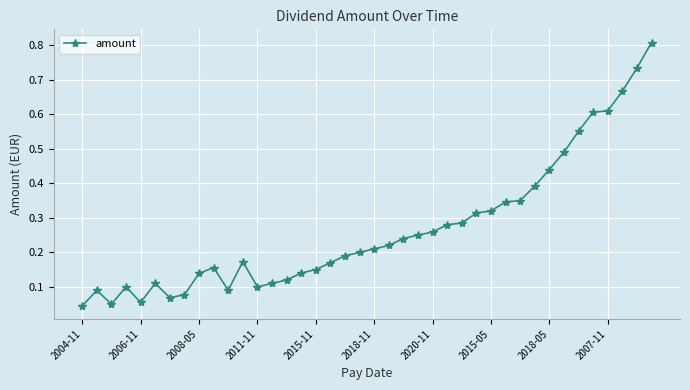

True or false: the data has more than 2 interior local peaks.

True